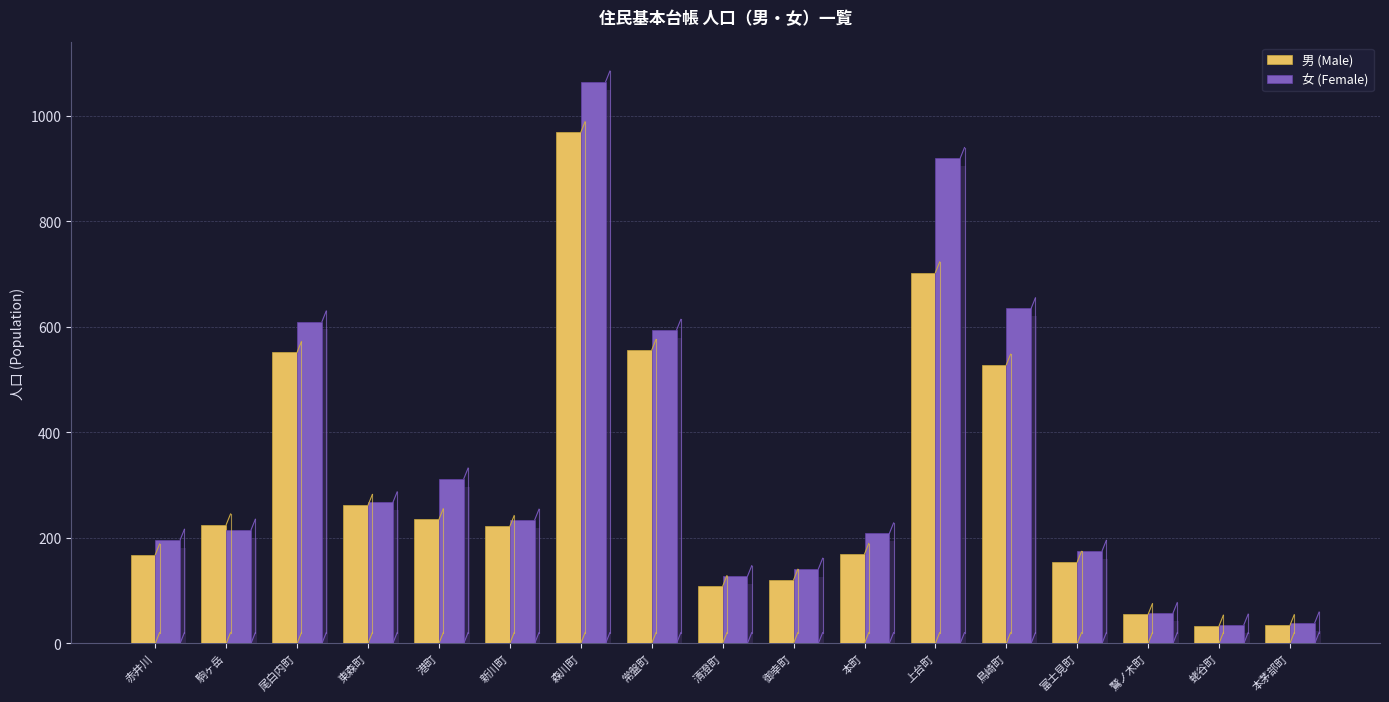

Rank the series by their maximum value, from lowest to highest.

男 (Male), 女 (Female)